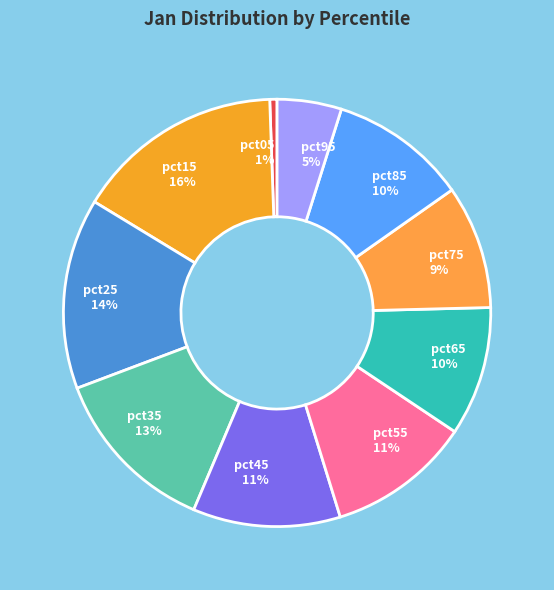

Is pct55 the majority of the pie?

No